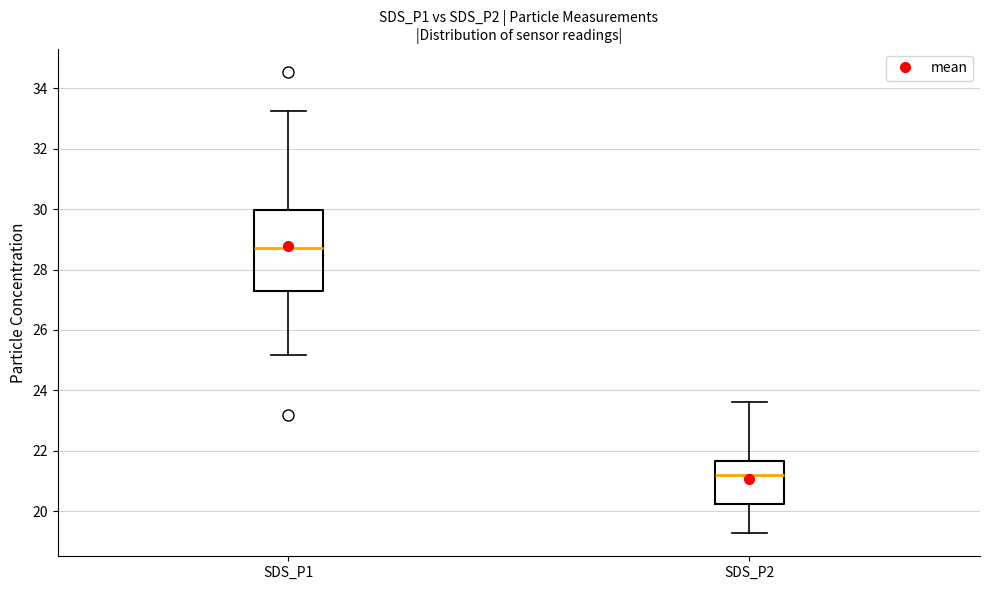

Where does the lower whisker of the box for SDS_P2 end on the y-axis? The values are not printed on the chart, so give them approximately, as read against the axis.

19.2